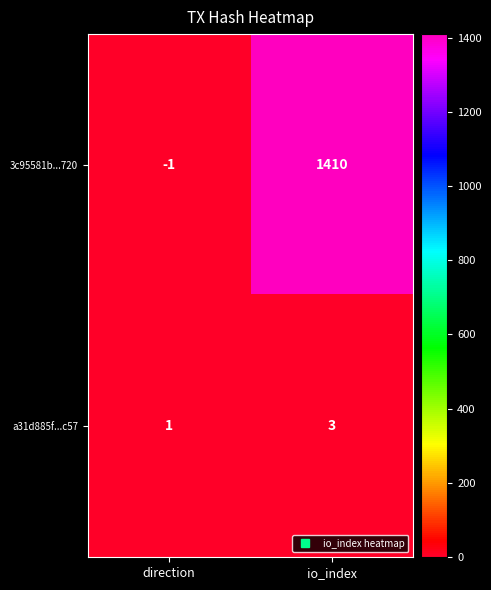

Which series changed the most between direction and io_index?

3c95581b...720